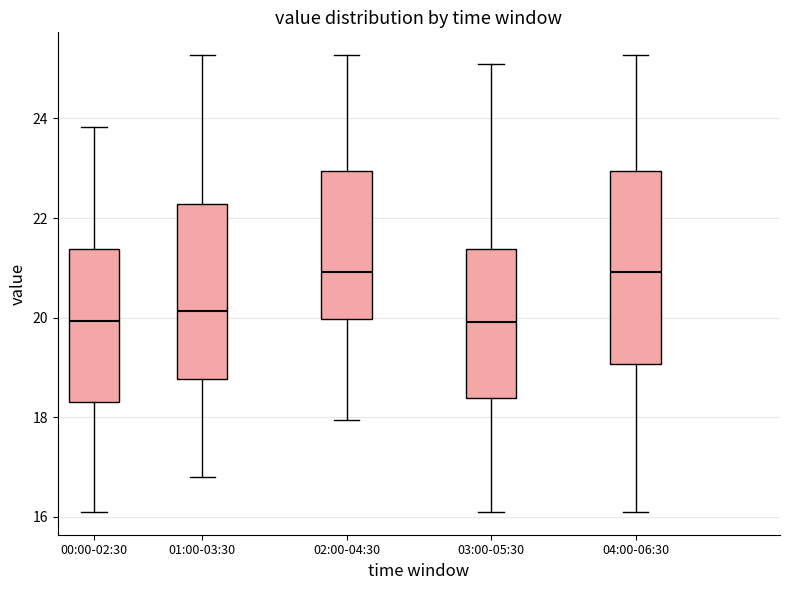

Reading left to right, read every box against the y-axis: the position of its median line, the range the box covers, and the ends of its whiskers. The values are not printed on the chart, so give them approximately, as read against the axis.

00:00-02:30: median 20.0, box 18.4 to 21.4, whiskers 16.2 to 23.8
01:00-03:30: median 20.2, box 18.8 to 22.2, whiskers 16.8 to 25.2
02:00-04:30: median 21.0, box 20.0 to 23.0, whiskers 18.0 to 25.2
03:00-05:30: median 20.0, box 18.4 to 21.4, whiskers 16.2 to 25.2
04:00-06:30: median 21.0, box 19.0 to 23.0, whiskers 16.2 to 25.2